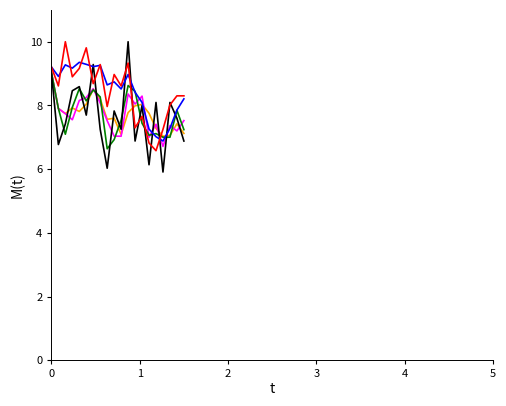

What is the greatest value displayed?

10.0